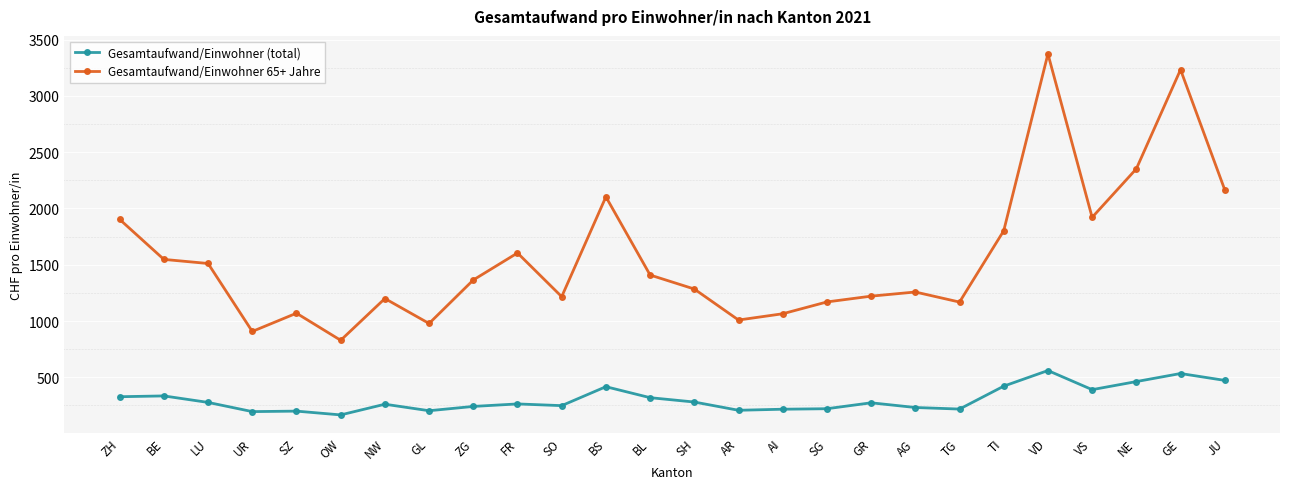

Rank the series by their maximum value, from lowest to highest.

Gesamtaufwand/Einwohner (total), Gesamtaufwand/Einwohner 65+ Jahre